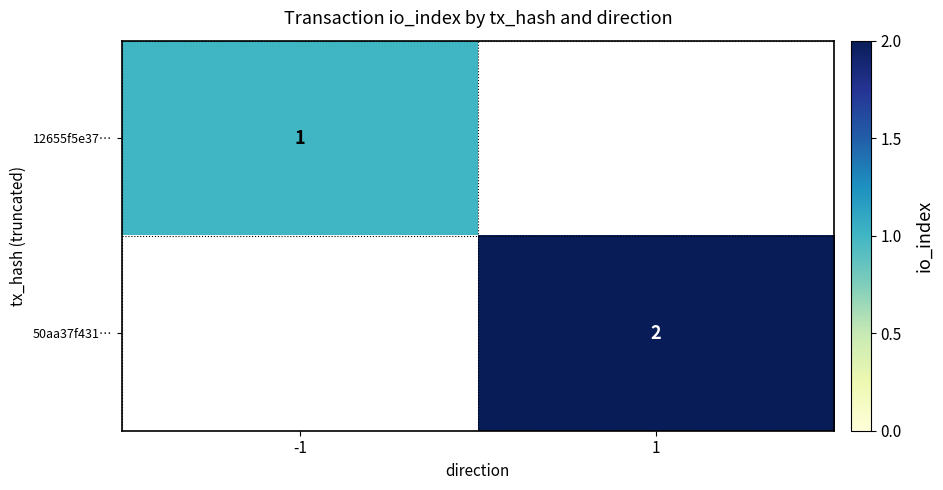

The value of 50aa37f431… at 1 is 2. True or false?

True